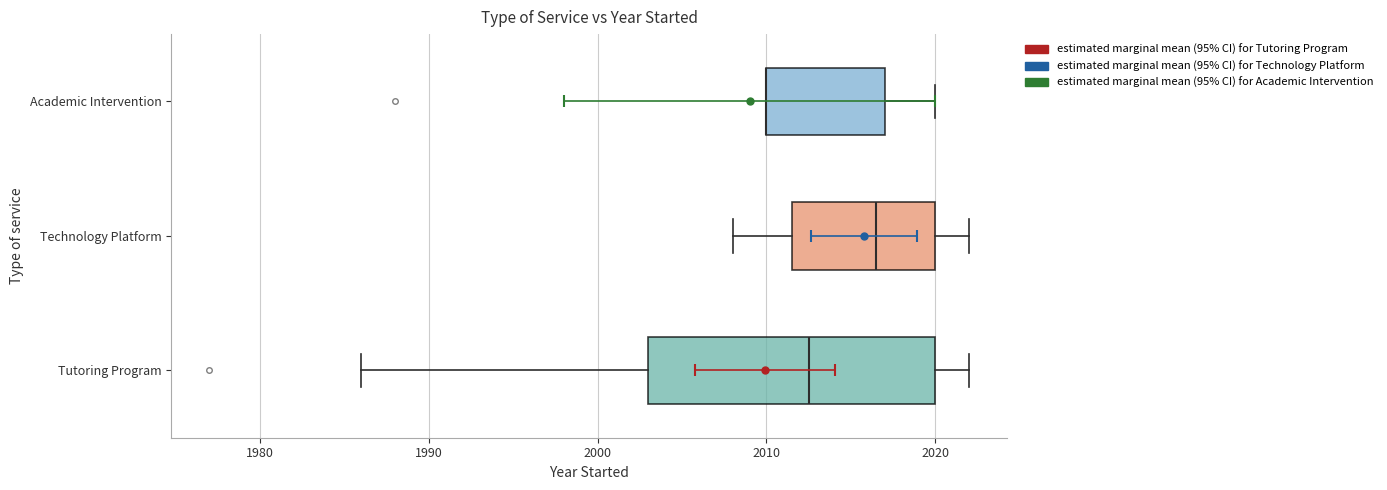

Where is the left edge of the box for Technology Platform on the x-axis? The values are not printed on the chart, so give them approximately, as read against the axis.

2012